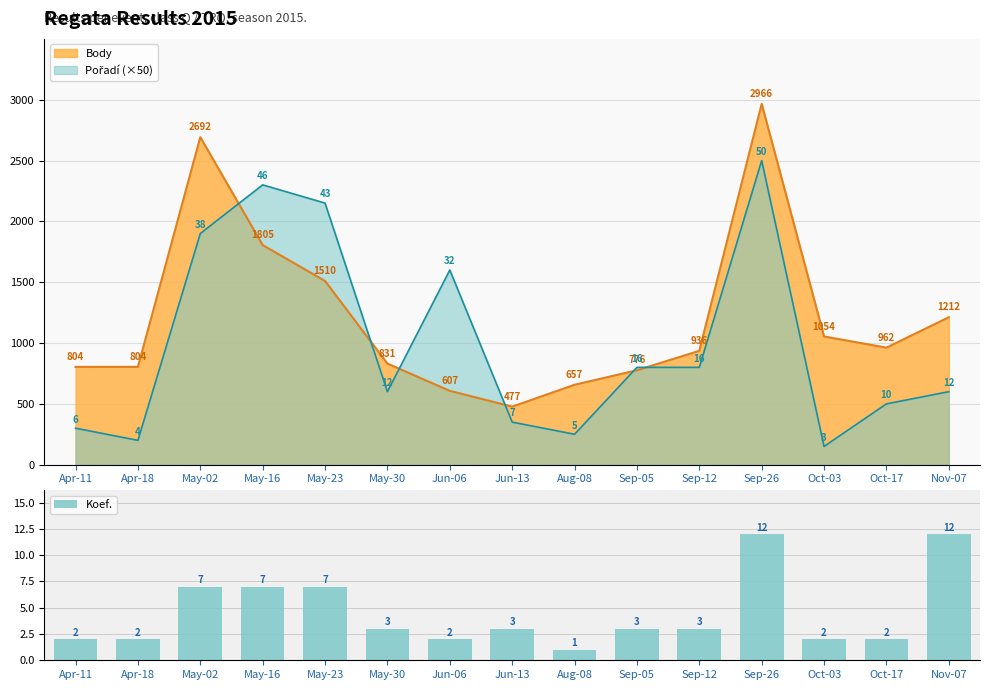

What is the average value?

5